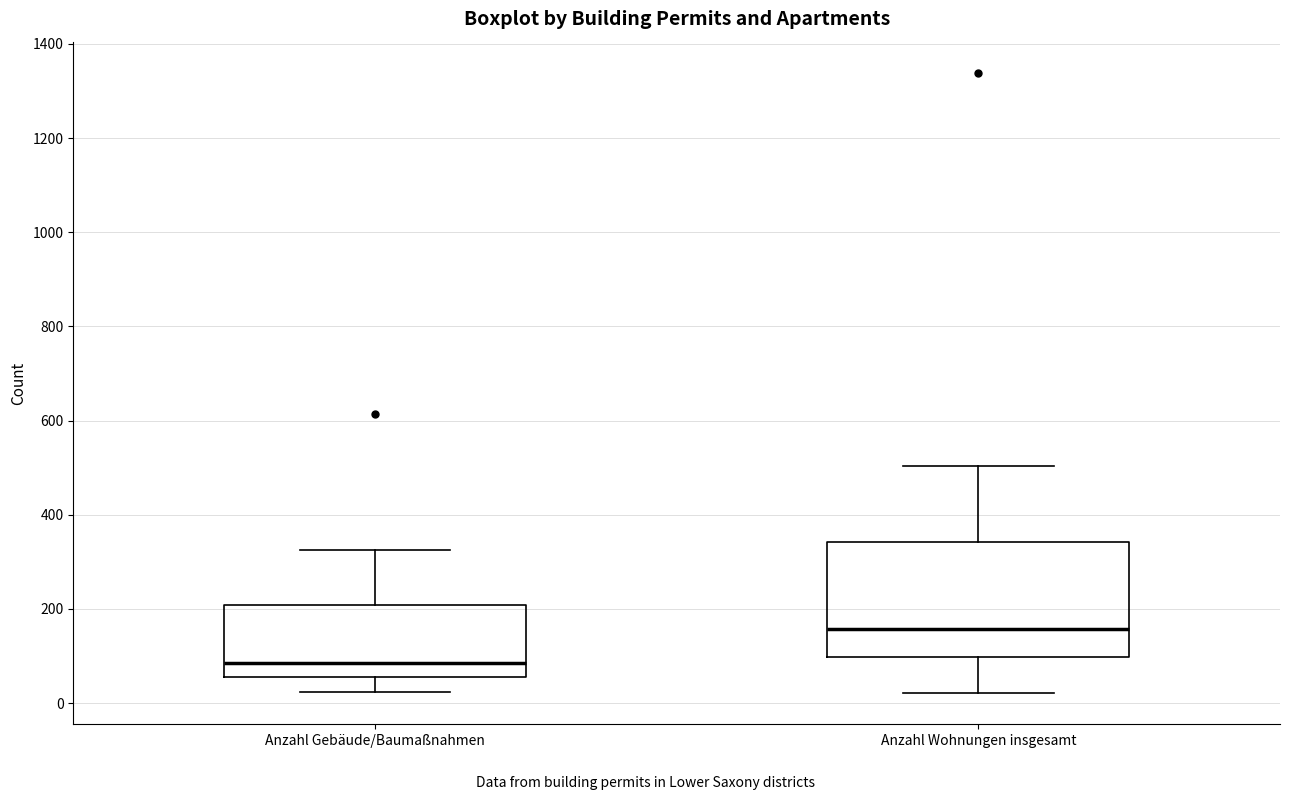

Reading left to right, transcribe this box plot: for each box, give where its median line is, the range the box spans, and where its two whiskers end, as read against the y-axis. The values are not printed on the chart, so give them approximately, as read against the axis.

Anzahl Gebäude/Baumaßnahmen: median 80, box 60 to 200, whiskers 20 to 320
Anzahl Wohnungen insgesamt: median 160, box 100 to 340, whiskers 20 to 500